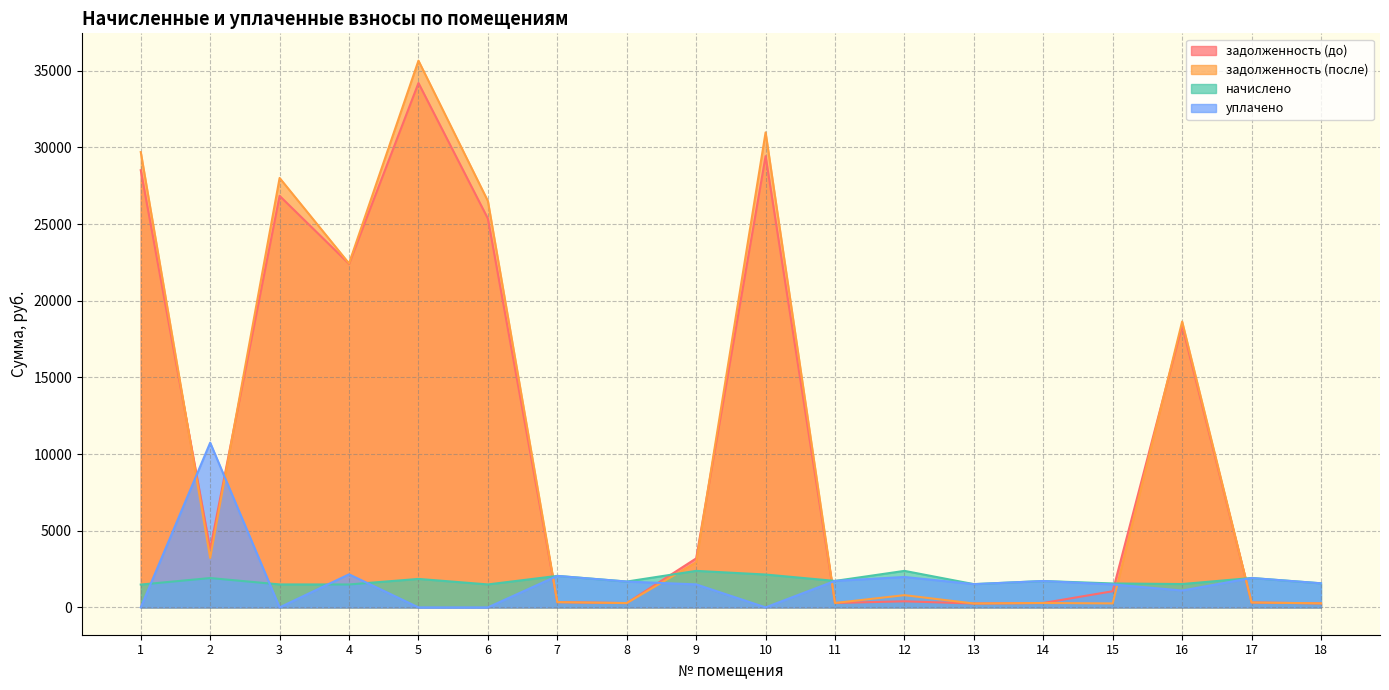

At which label does задолженность (до) reach its minimum?

13